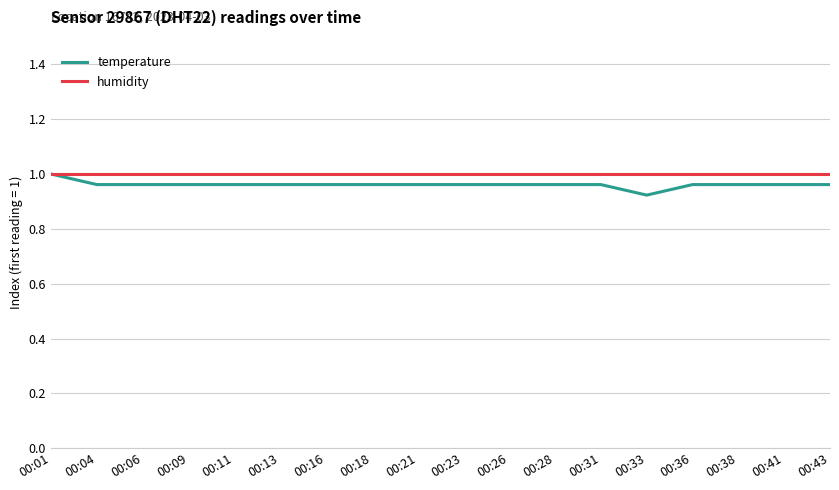

At which label is temperature closest to 0?

00:33